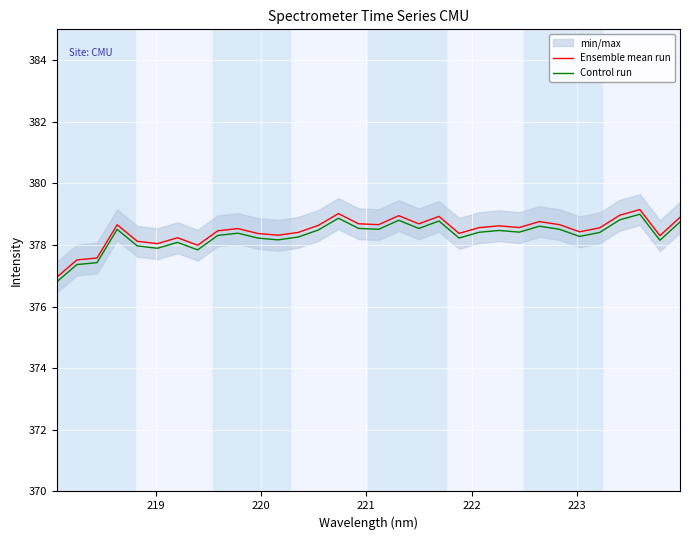

What is the highest value of the Ensemble mean run series?

379.1